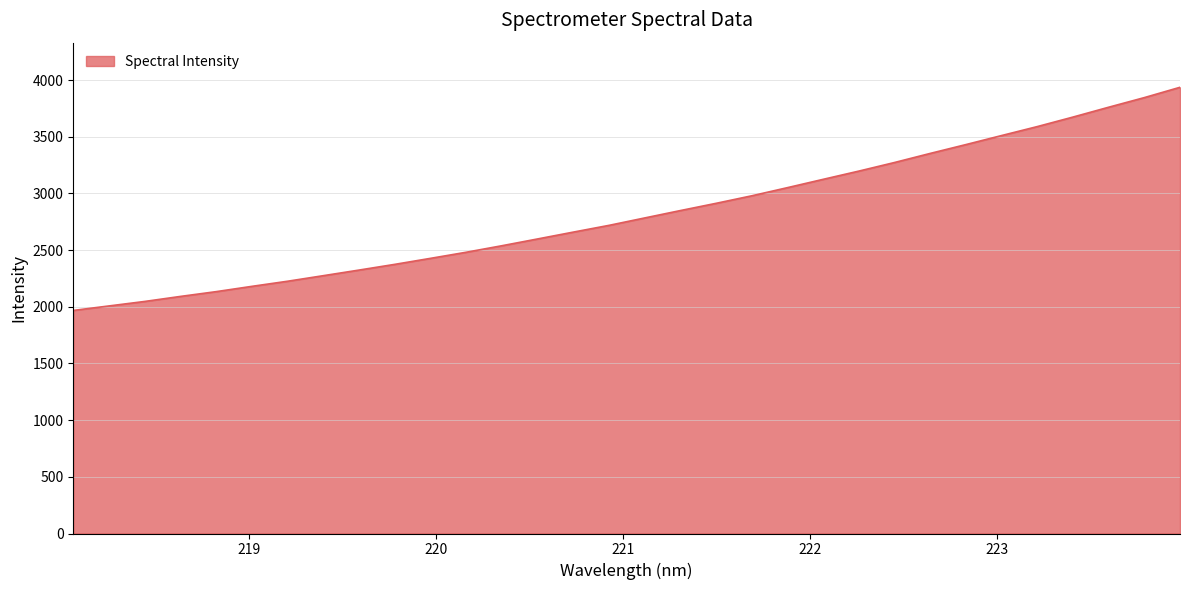

What is the maximum value shown in the chart?

3936.1